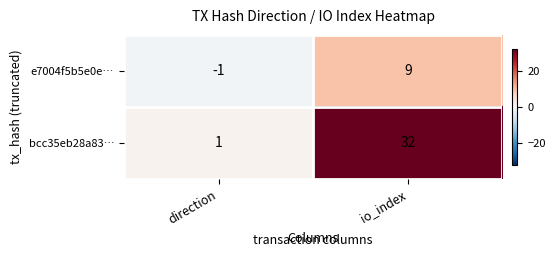

At io_index, list the series in order from smallest to largest.

e7004f5b5e0e…, bcc35eb28a83…